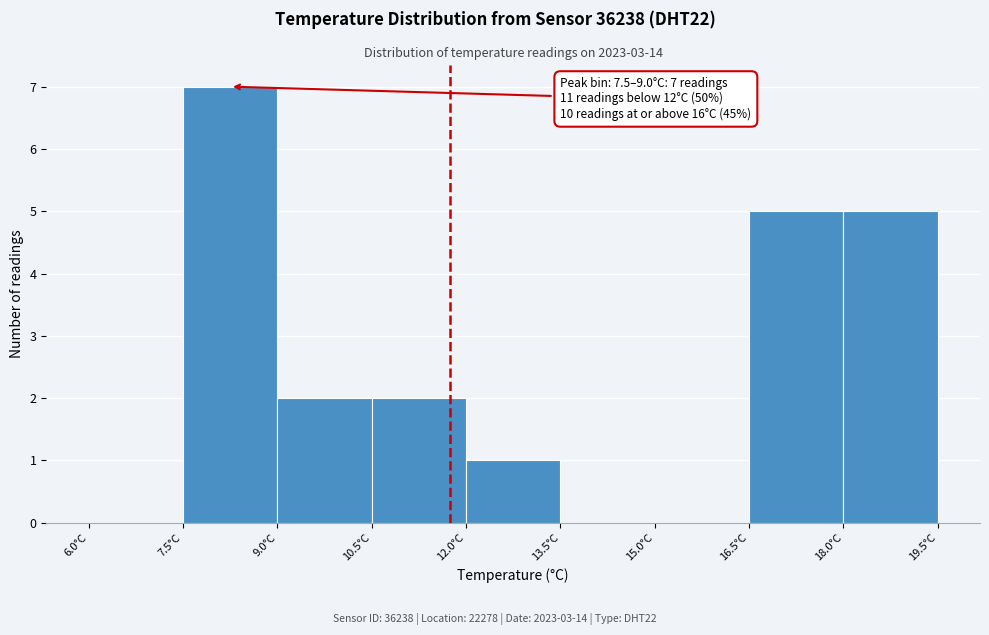

Over which range of the x-axis is the bar tallest?

7.5 to 9.0